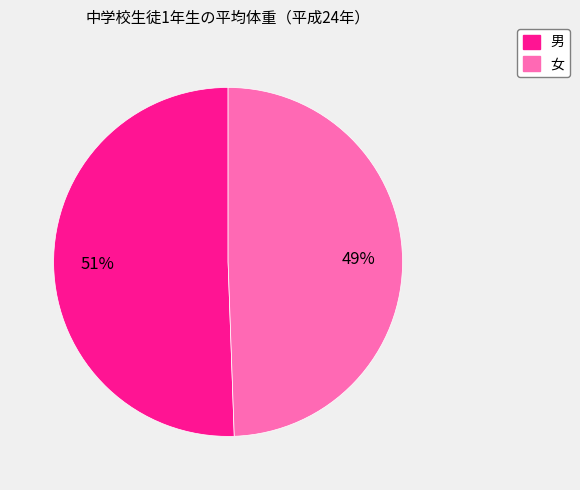

What percentage is the 男 slice, to the nearest percent?

51%